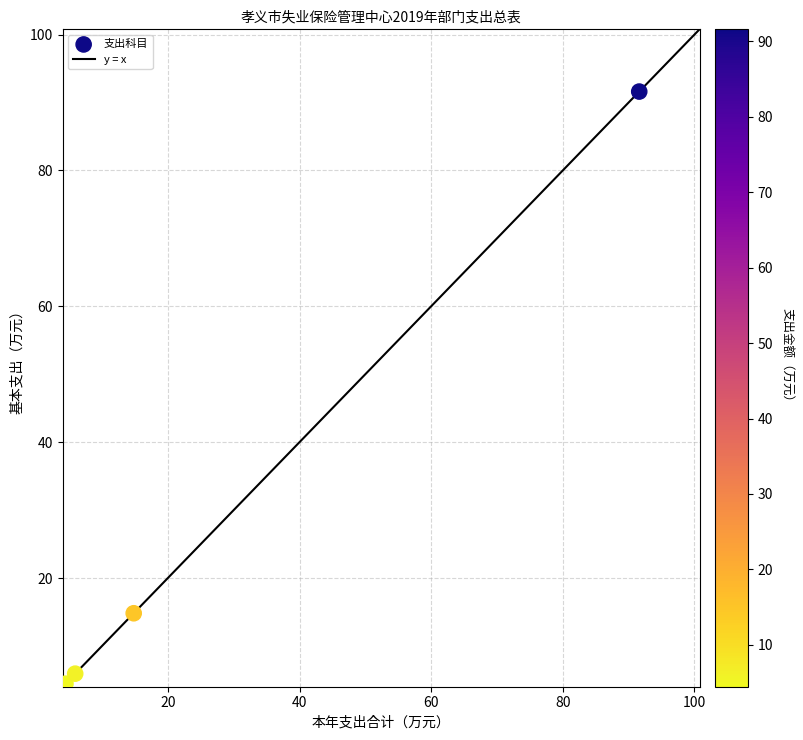

What Y value in the scatter plot is closest to 48?

14.8